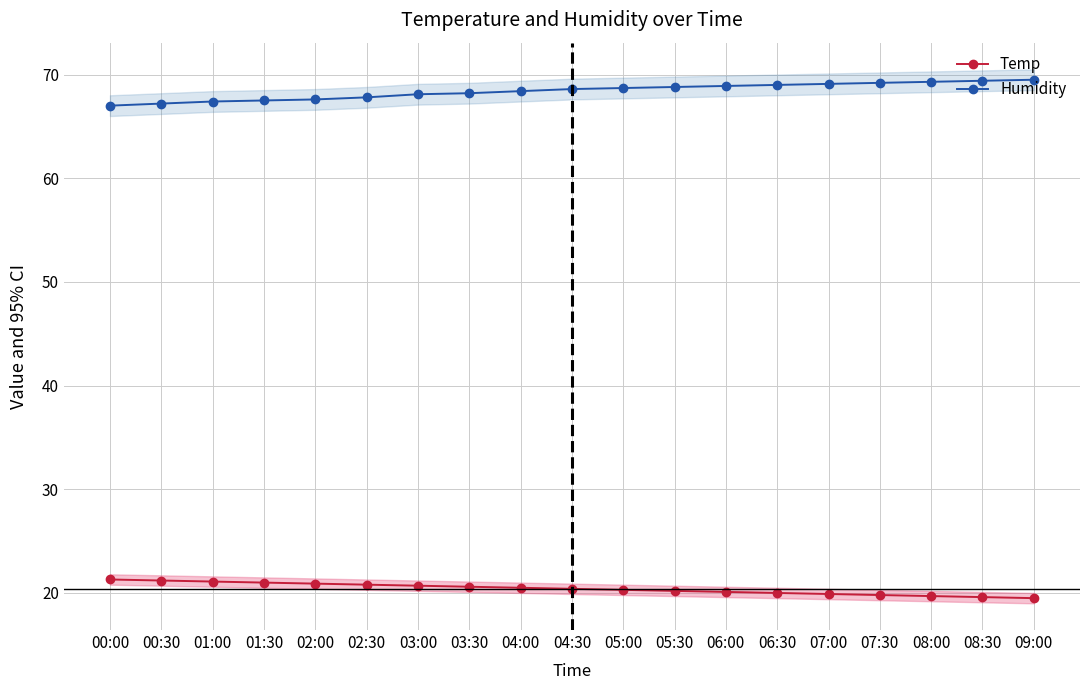

What is the difference between the highest and lowest values at 03:30?

47.6